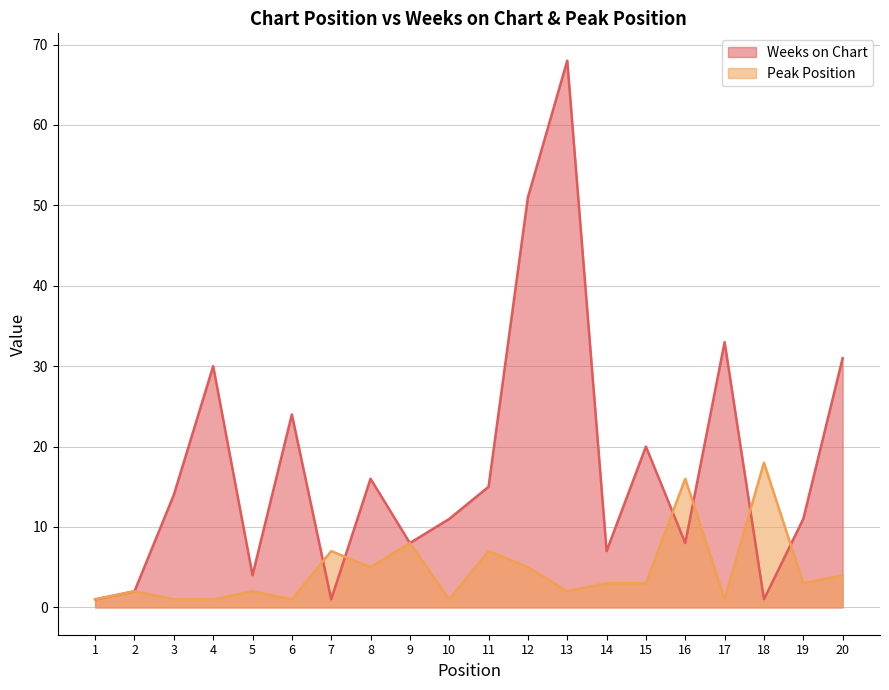

What is the value of the Weeks on Chart point at the 2nd from the left?

2